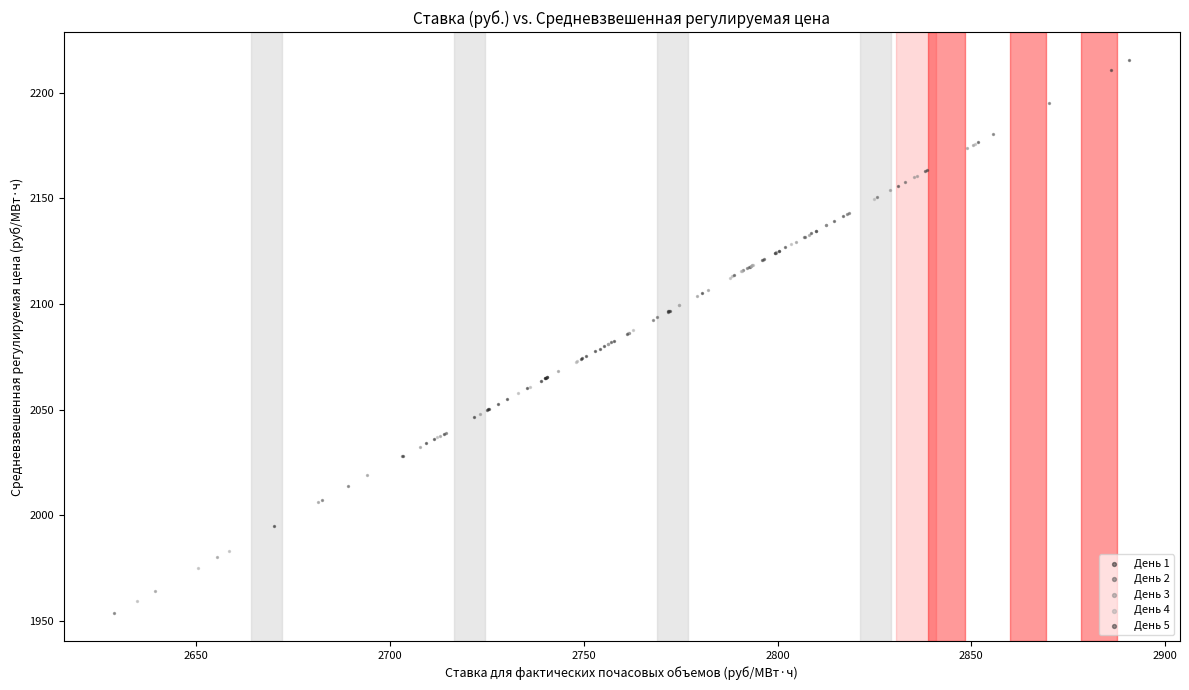

What are all the series names shown in the legend?

День 1, День 2, День 3, День 4, День 5